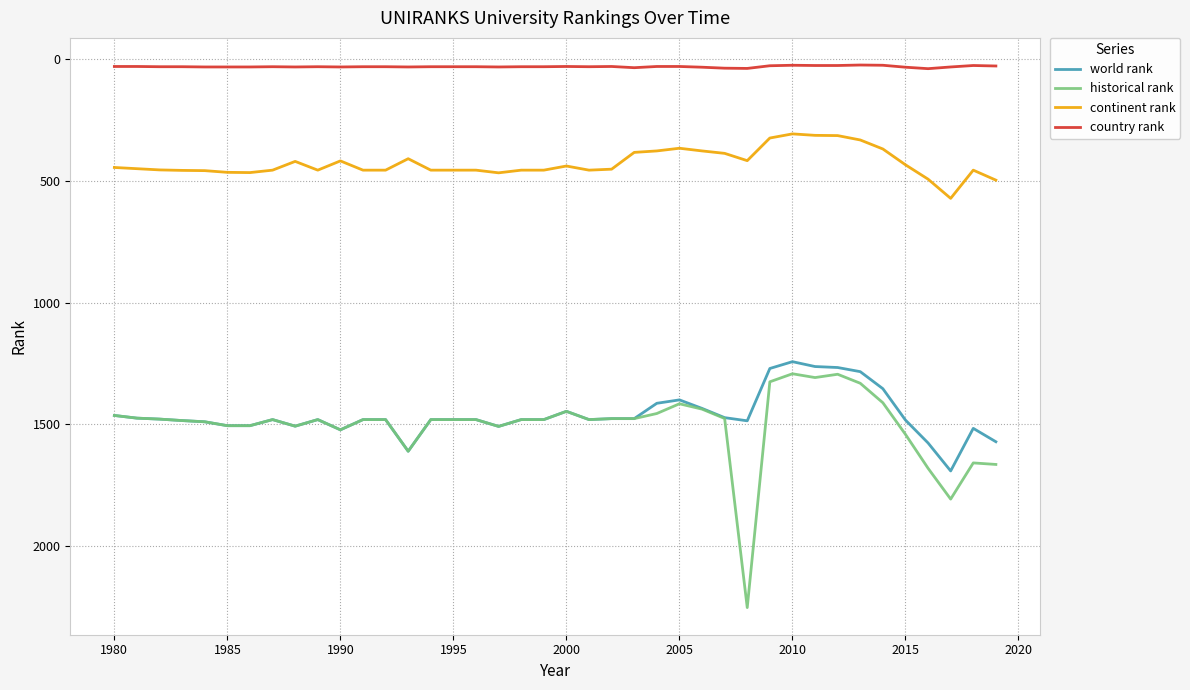

Is this an area chart (filled region under the line)?

No